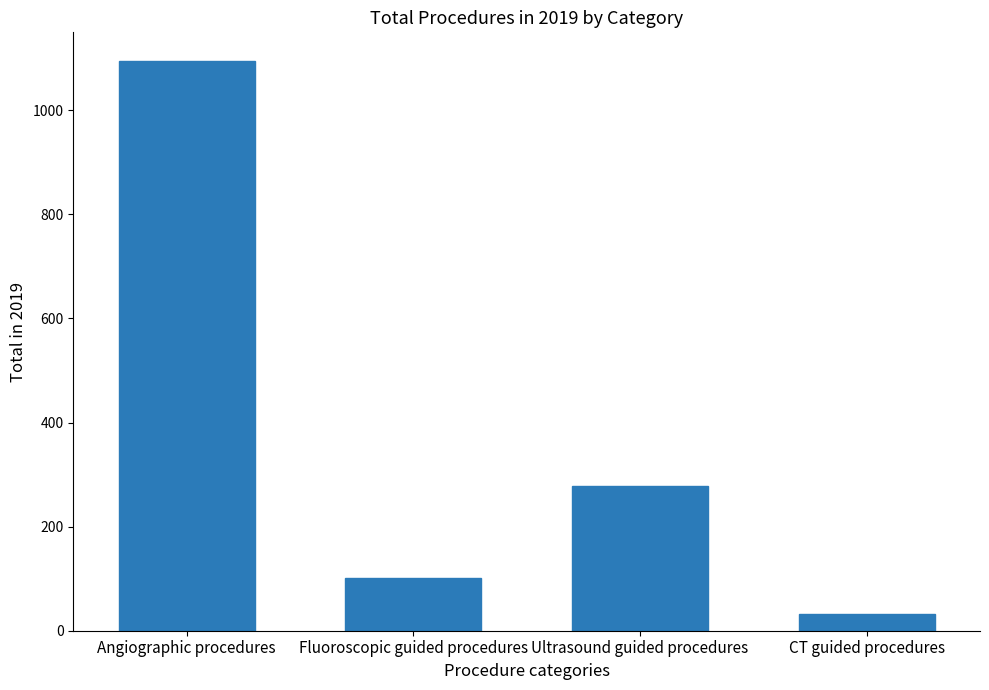

List the labels in order of value, largest first.

Angiographic procedures, Ultrasound guided procedures, Fluoroscopic guided procedures, CT guided procedures